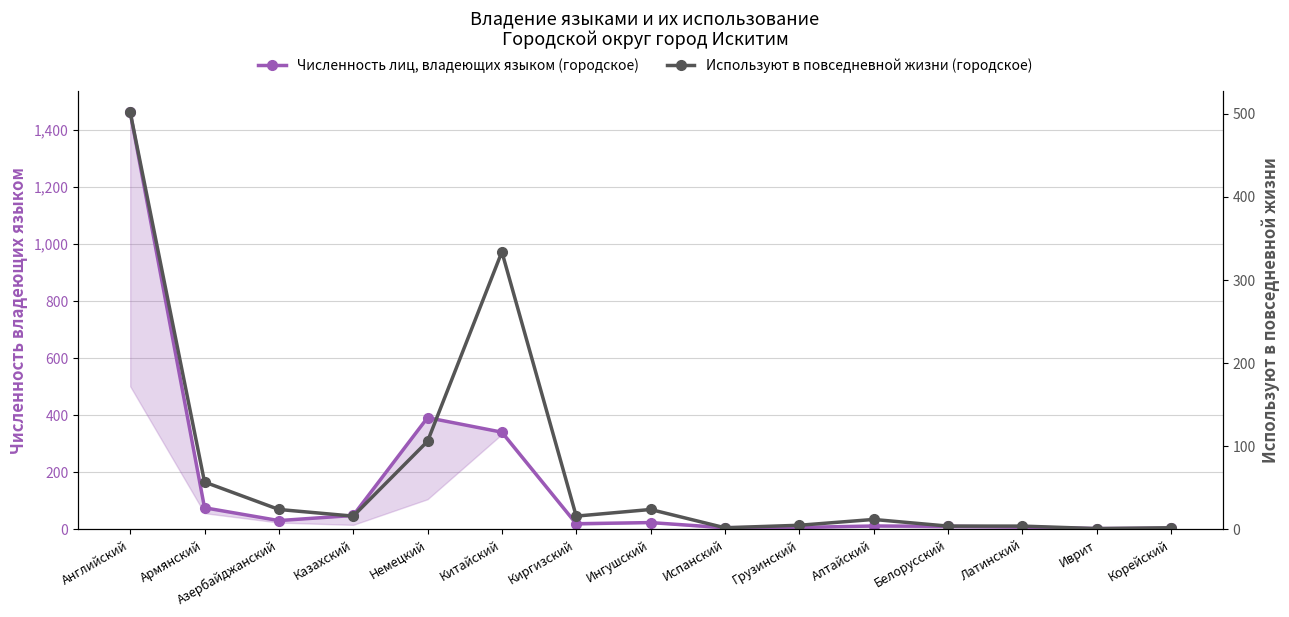

Which series changed the most between Азербайджанский and Испанский?

Численность лиц, владеющих языком (городское)